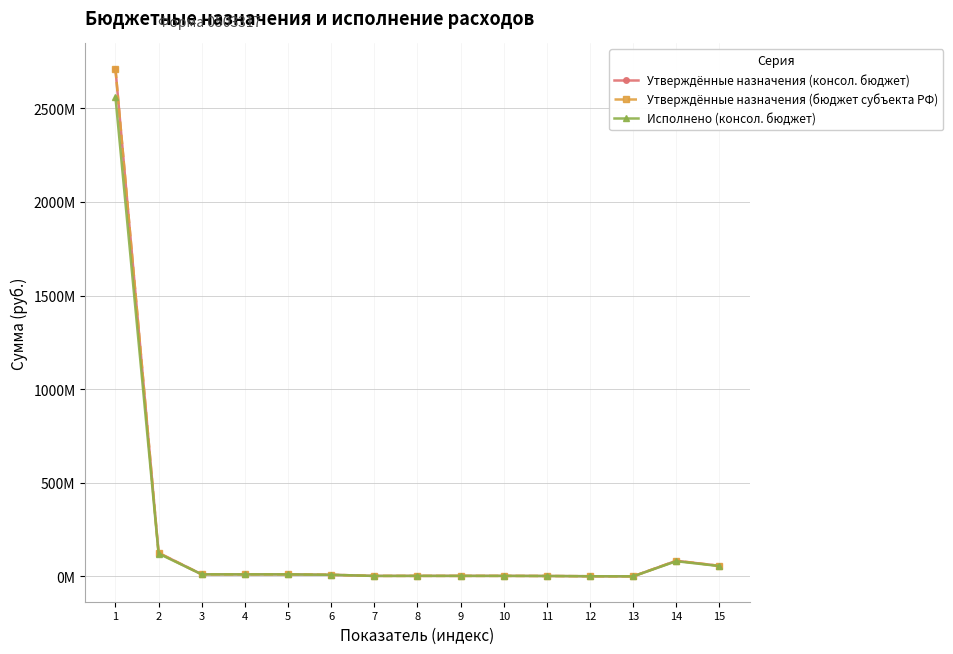

What is the maximum value for Исполнено (консол. бюджет)?

2559797253.9